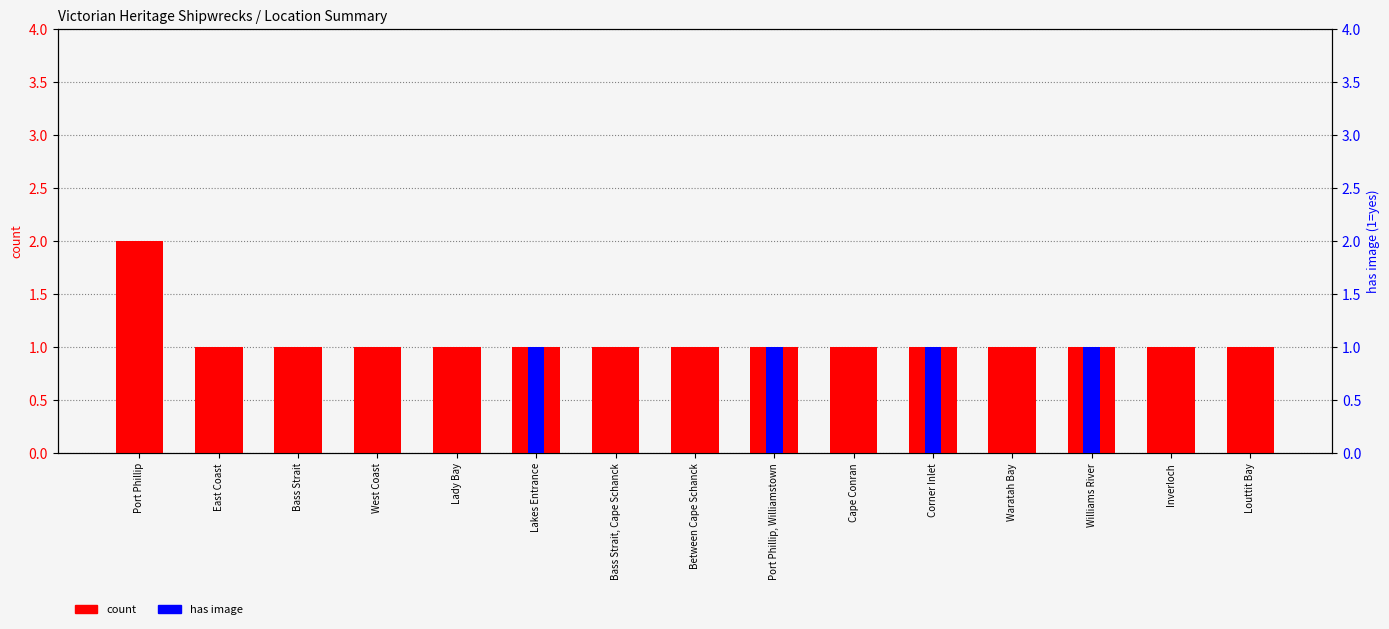

How many bars are there in each group?

2